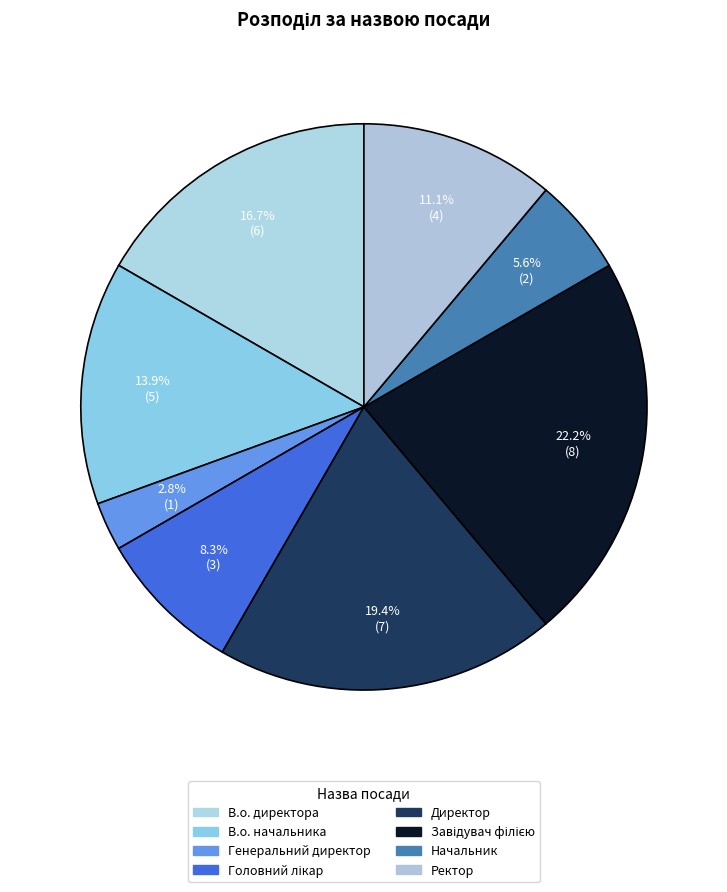

Which category has the biggest portion of the pie?

Завідувач філією